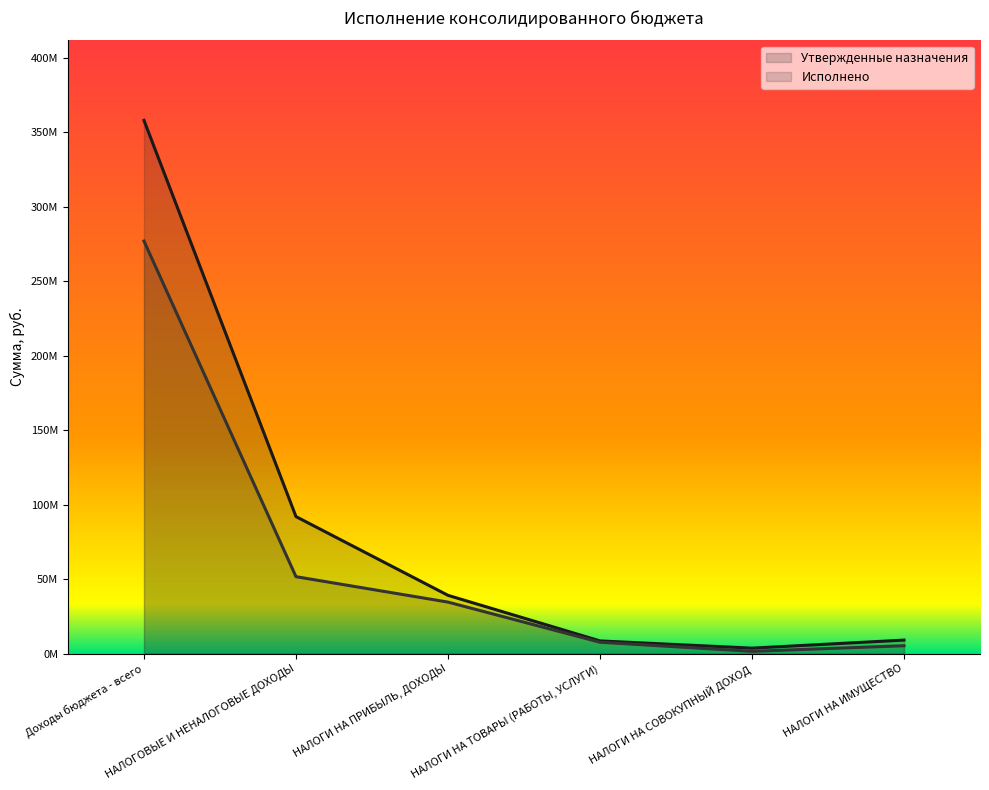

Reading right to left, transcribe all the data shown in this chart.

Утвержденные назначения: 9080000.0	3679000.0	8530000.0	39137000.0	92012910.0	358073140.3
Исполнено: 5290372.7	1536143.2	7636648.8	34595191.7	51666573.0	277029562.7